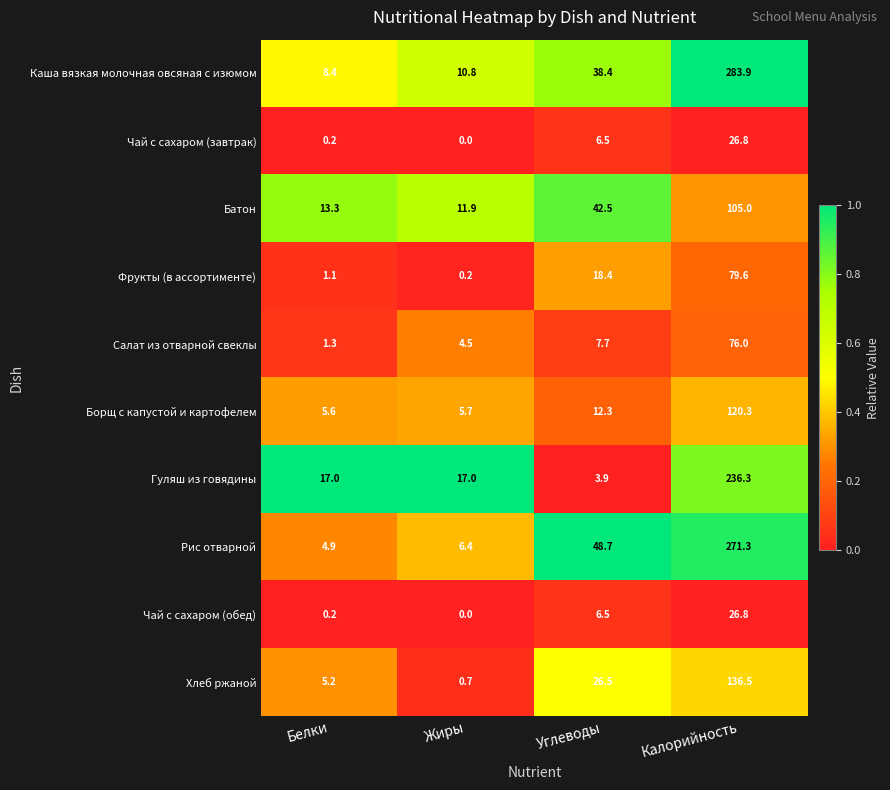

Is it true that Гуляш из говядины equals 6.1 at Углеводы?

False